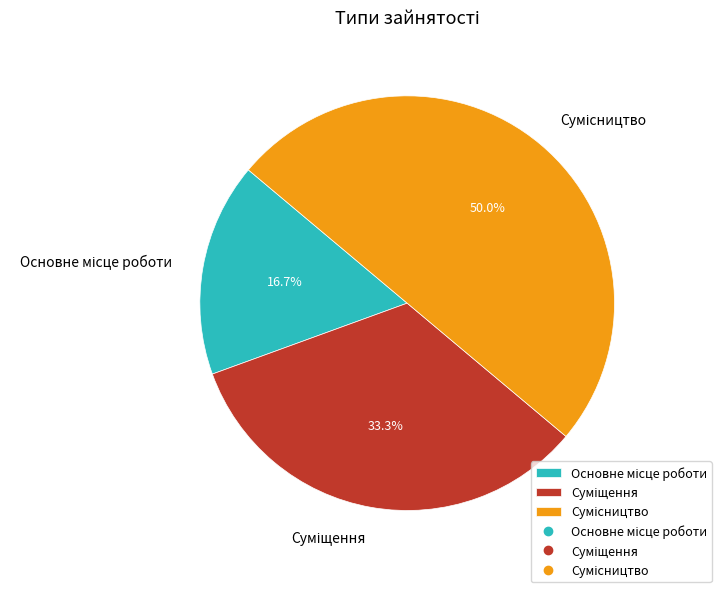

The Основне місце роботи slice represents 17% of the pie. True or false?

True